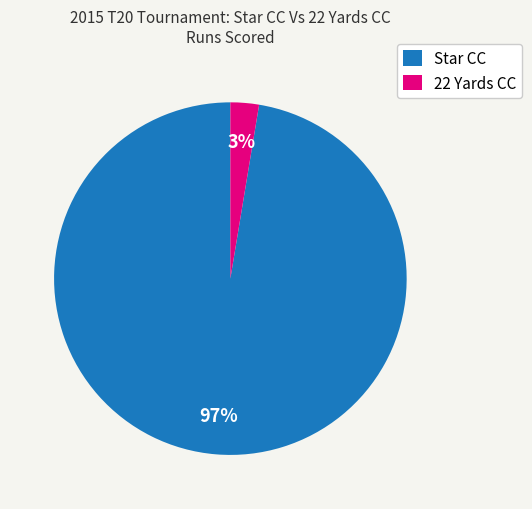

To the nearest percent, what portion does Star CC represent?

97%